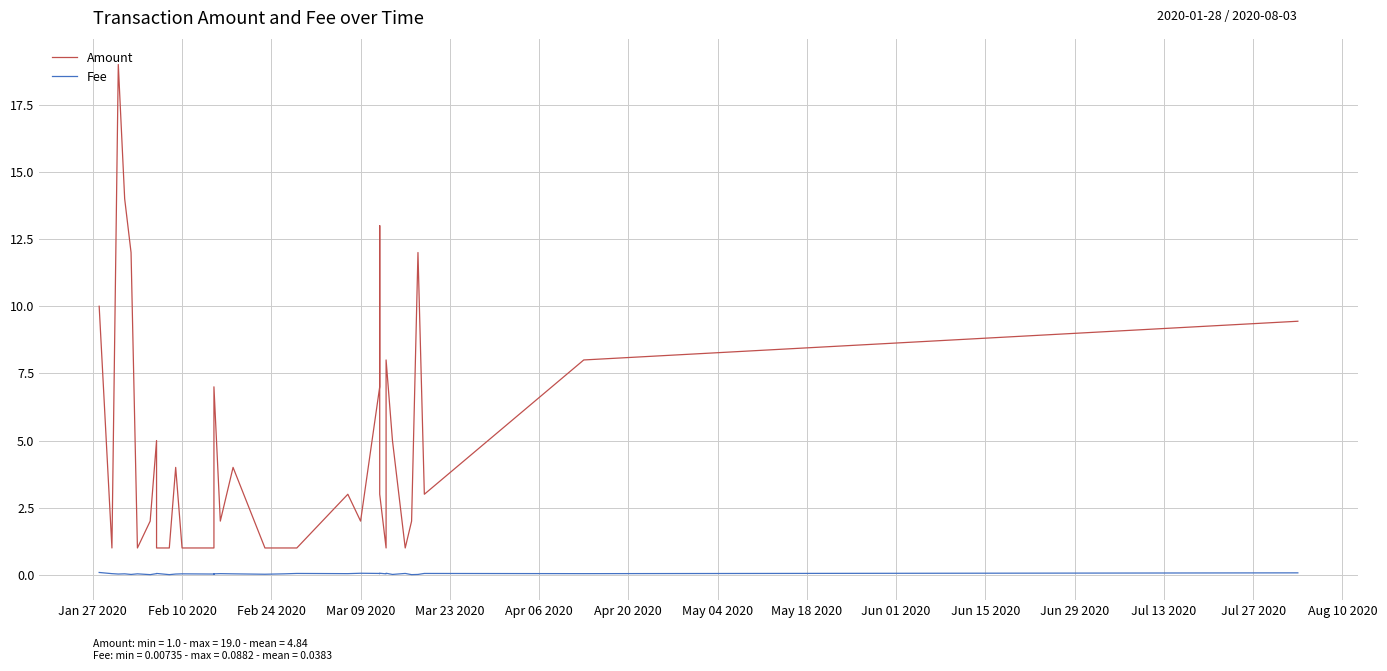

Reading left to right, extract all data points from this chart.

Amount: 10.0	1.0	19.0	14.0	12.0	1.0	2.0	5.0	1.0	1.0	4.0	1.0	1.0	4.0	7.0	2.0	4.0	1.0	1.0	1.0	3.0	2.0	7.0	13.0	3.0	1.0	8.0	5.0	1.0	2.0	12.0	3.0	8.0	9.4
Fee: 0.1	0.0	0.0	0.0	0.0	0.0	0.0	0.0	0.1	0.0	0.0	0.0	0.0	0.0	0.0	0.0	0.0	0.0	0.0	0.1	0.0	0.1	0.1	0.0	0.1	0.0	0.1	0.0	0.1	0.0	0.0	0.1	0.0	0.1